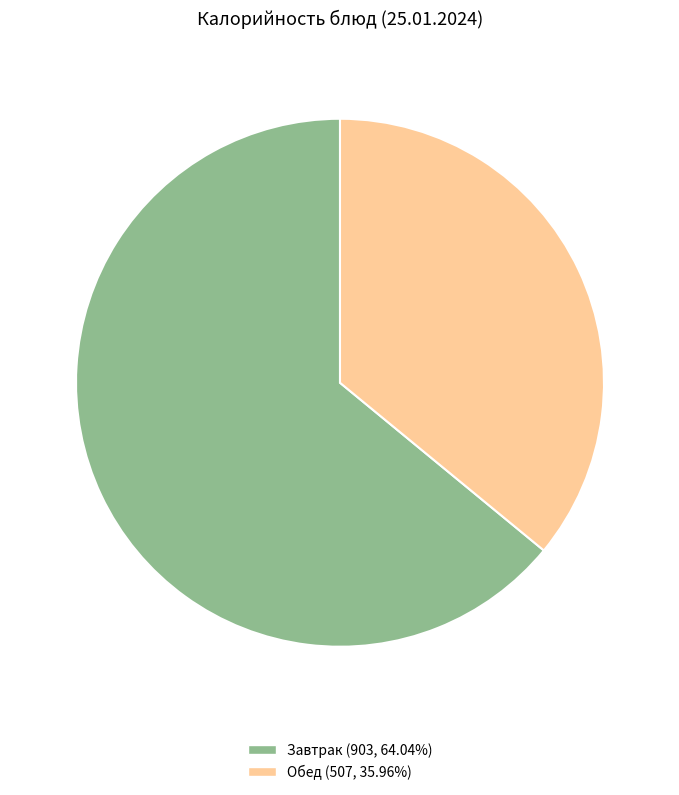

Is the sum of Обед (507, 35.96%) and Завтрак (903, 64.04%) greater than half?

Yes